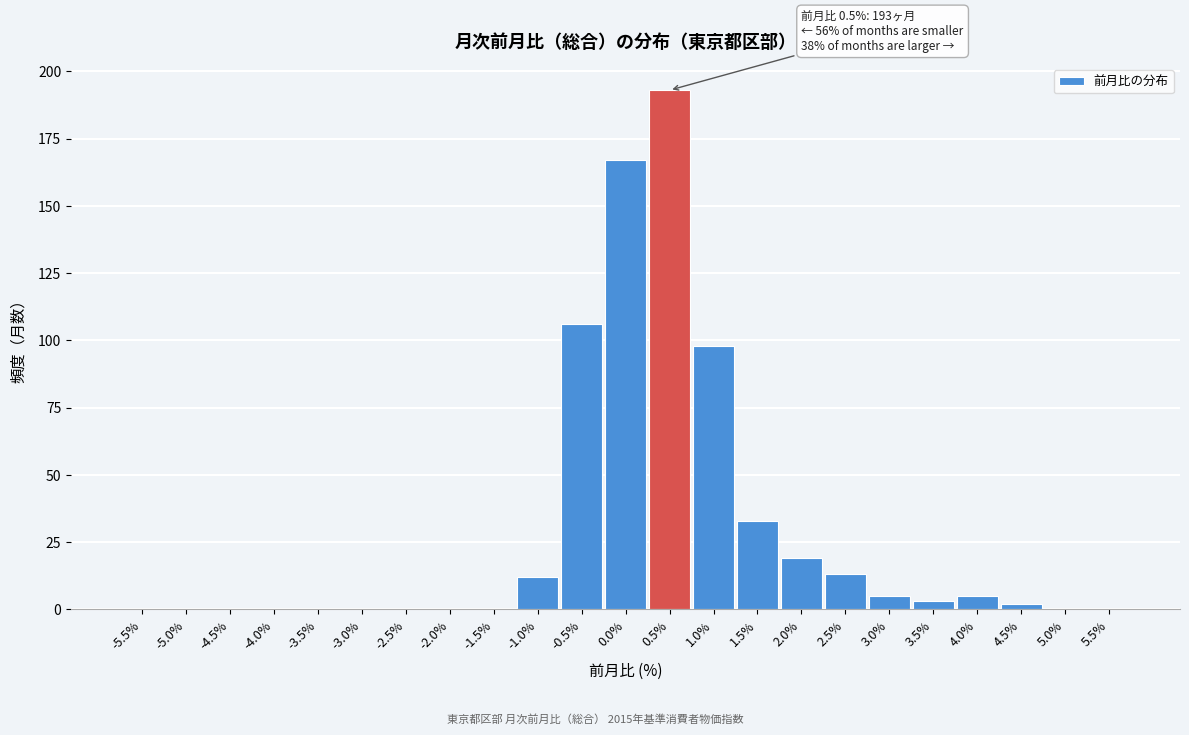

Which range on the x-axis has the tallest bar?

0.25 to 0.75